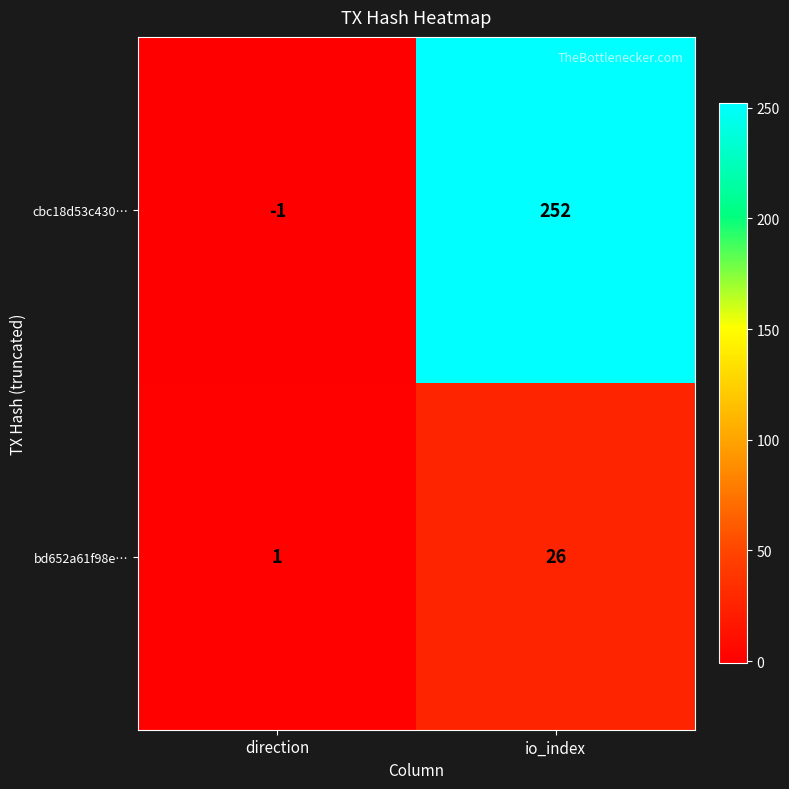

What is the difference between the bd652a61f98e… values at direction and io_index?

25